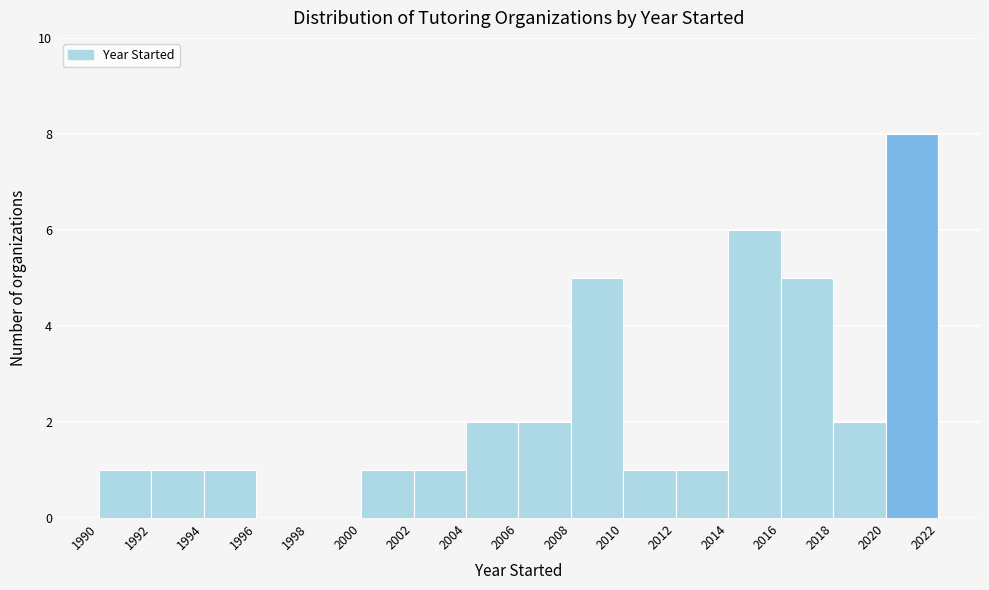

What is the height of the bar covering 2014 to 2016 on the x-axis? The values are not printed on the chart, so give them approximately, as read against the axis.

6